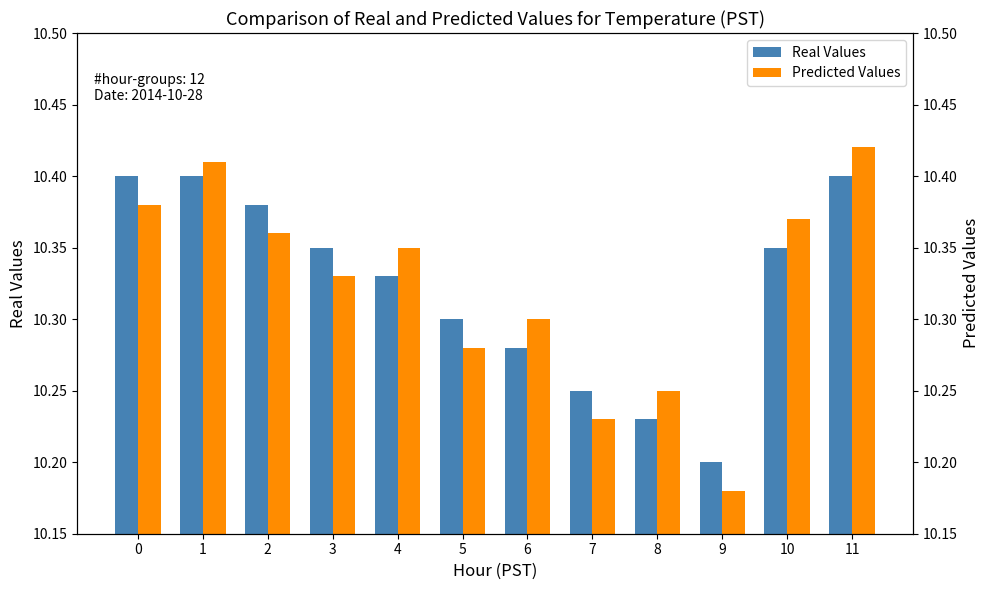

What are all the series names shown in the legend?

Real Values, Predicted Values